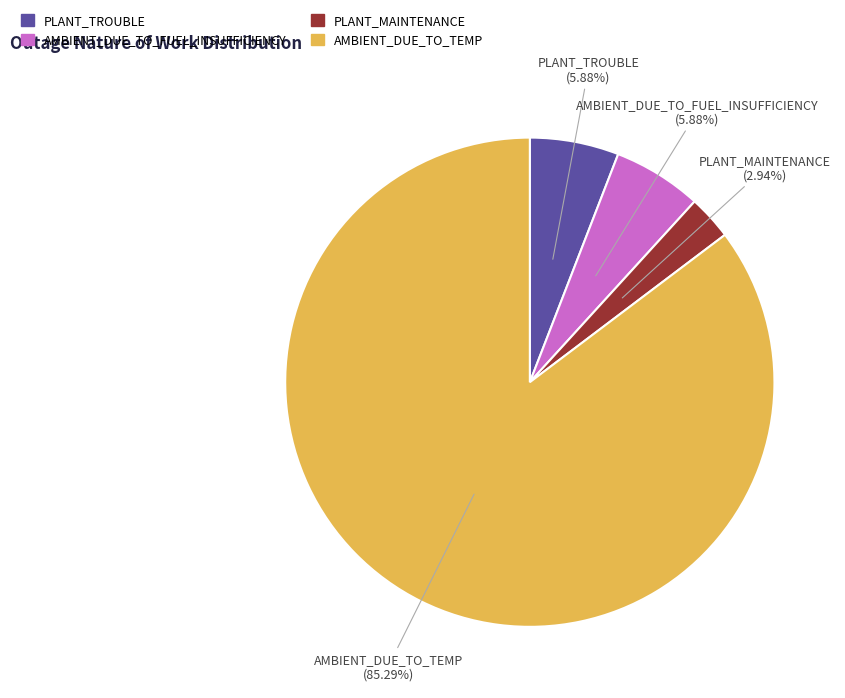

What percentage is the PLANT_TROUBLE slice, to the nearest percent?

6%